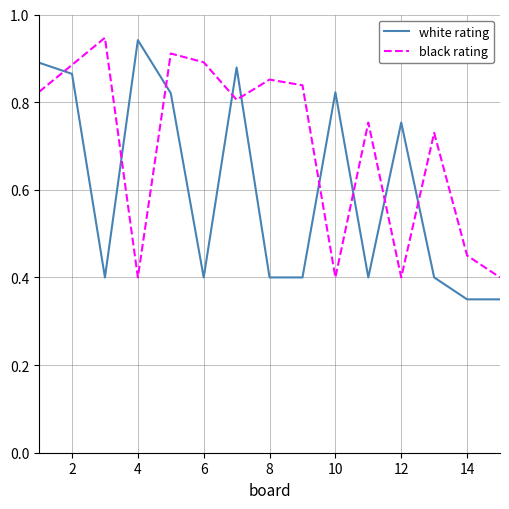

Which series has the largest range (max minus min)?

white rating